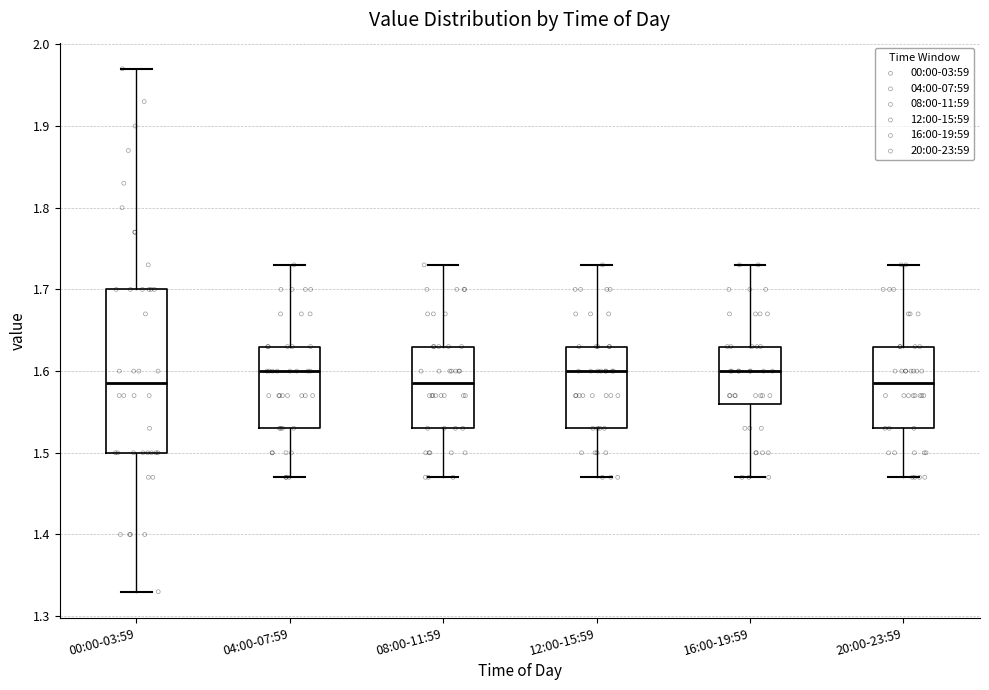

Comparing the boxes themselves (not the whiskers), which one is the tallest?

00:00-03:59